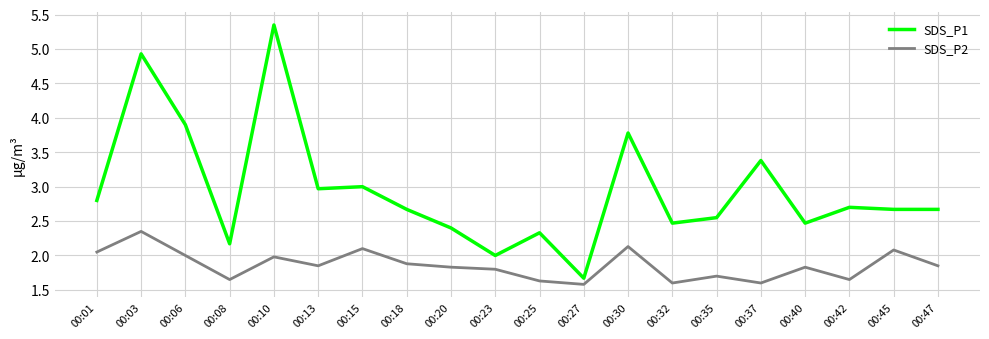

Which series has the widest spread of values?

SDS_P1